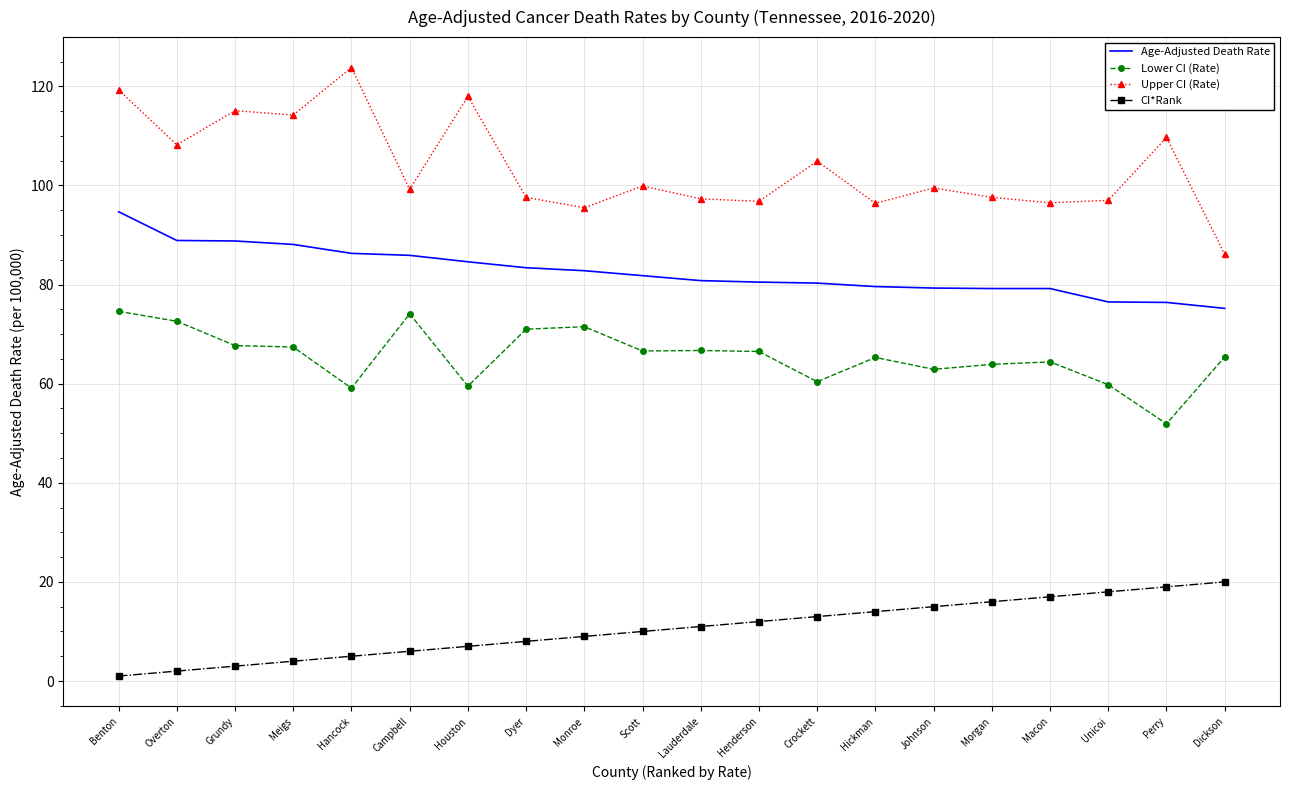

Where does the Age-Adjusted Death Rate series first go above 81?

Benton